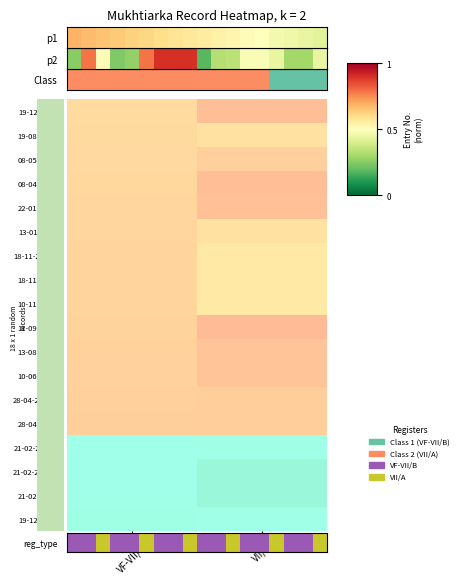

Which has a higher value, 3 or 9?

3